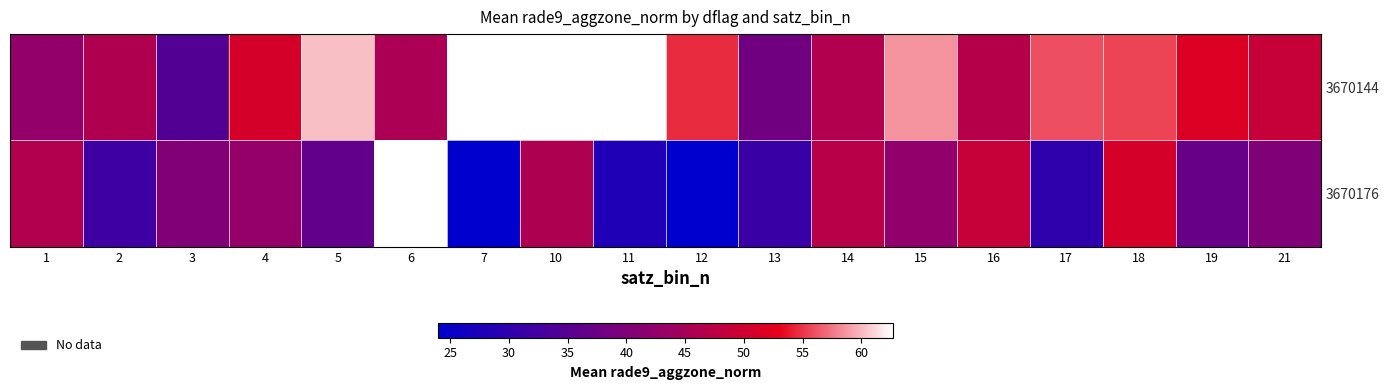

At which category does the chart reach its minimum across all series?

7